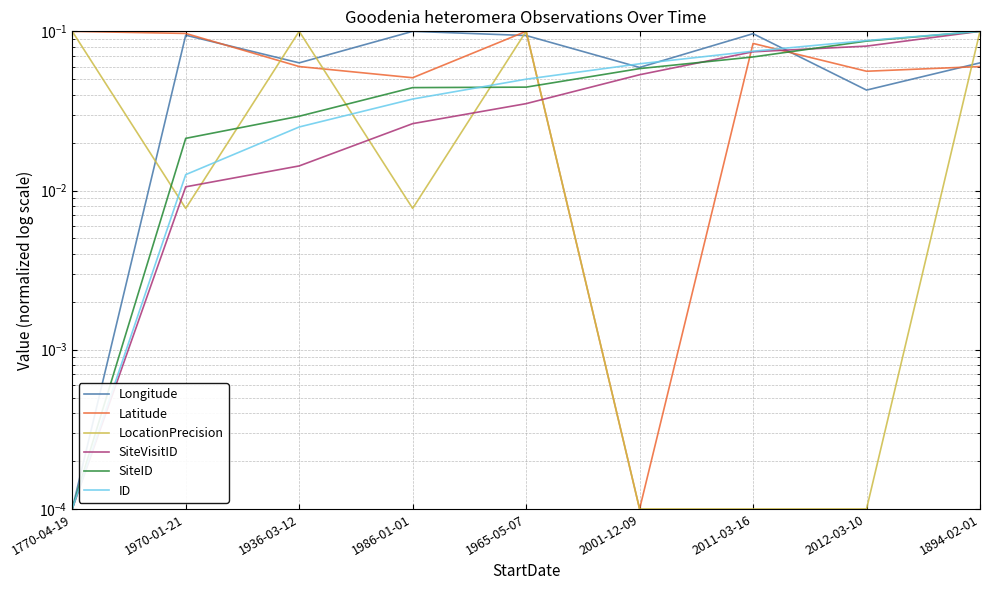

Which series has the largest total across all categories?

Longitude